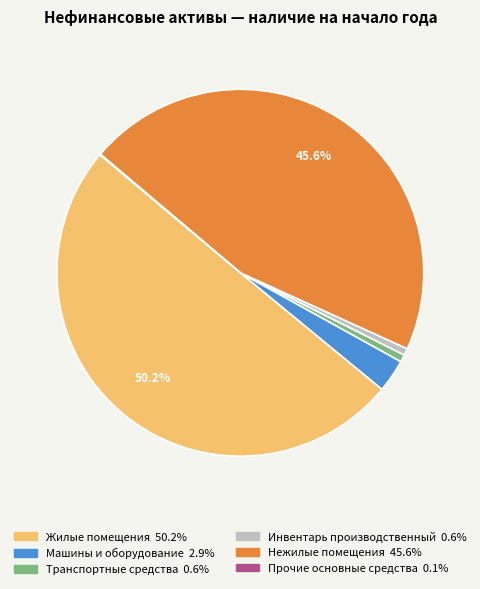

Is it true that Жилые помещения is 50% of the pie?

True